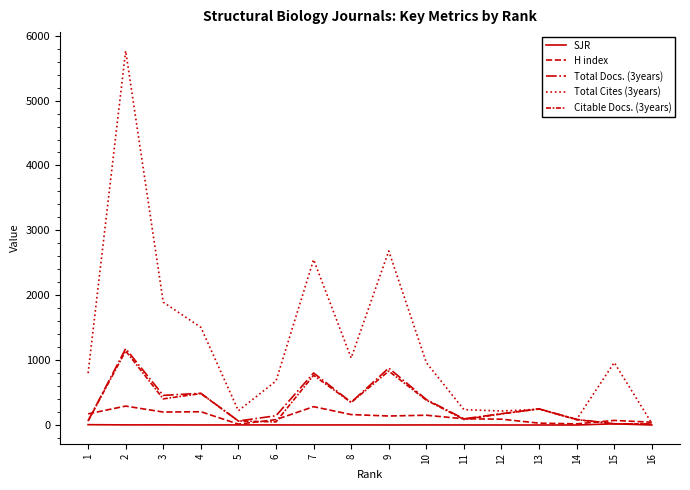

True or false: Total Docs. (3years) and Citable Docs. (3years) cross at least once.

False